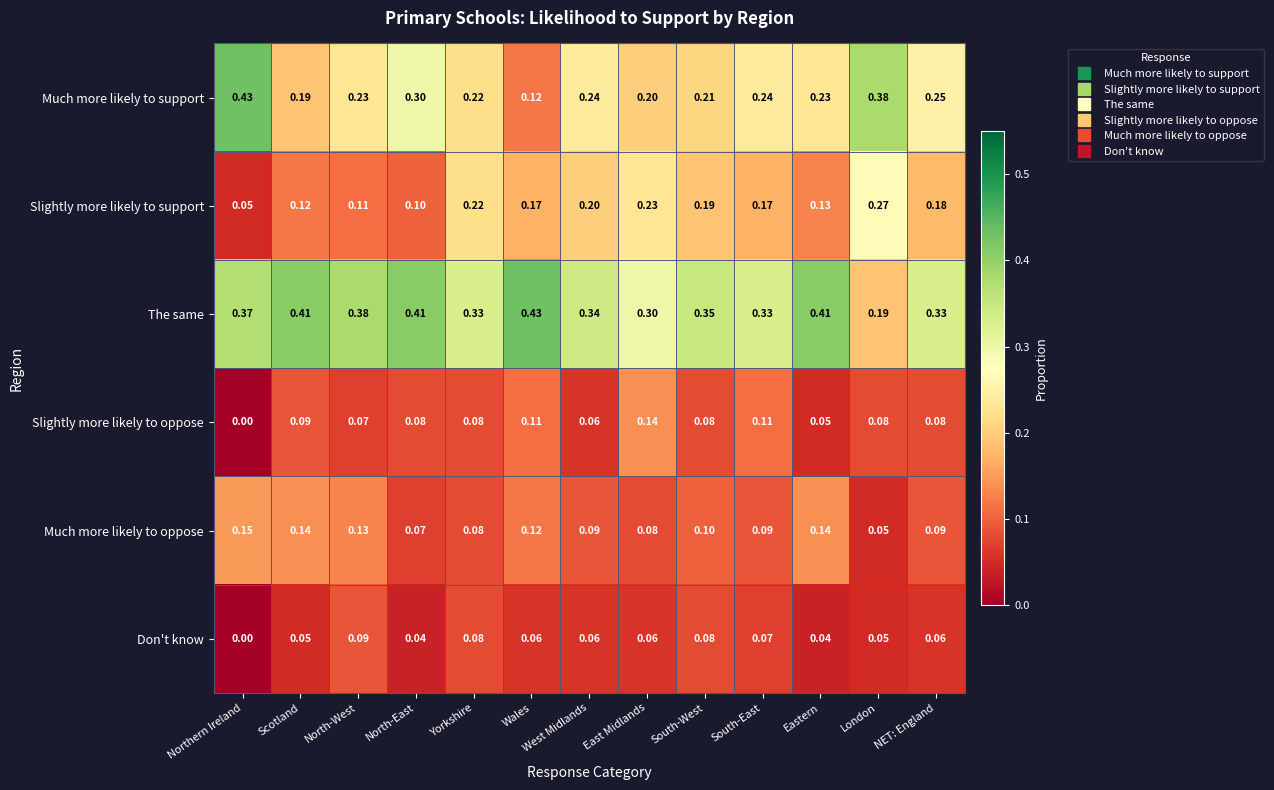

Where is The same nearest to the value 0?

London